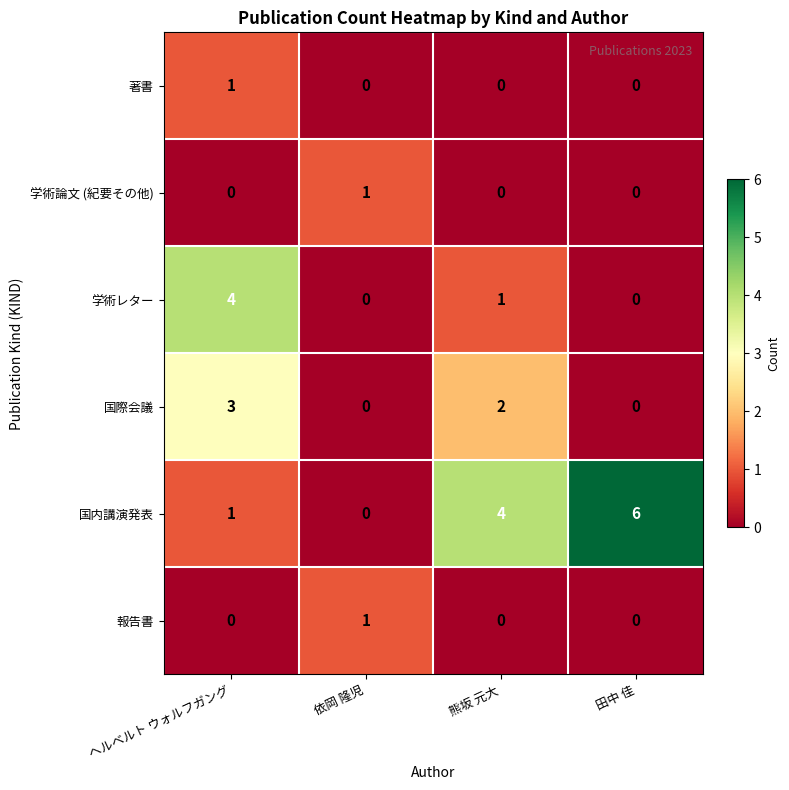

True or false: 国際会議 has a value of 1 at 熊坂 元大.

False